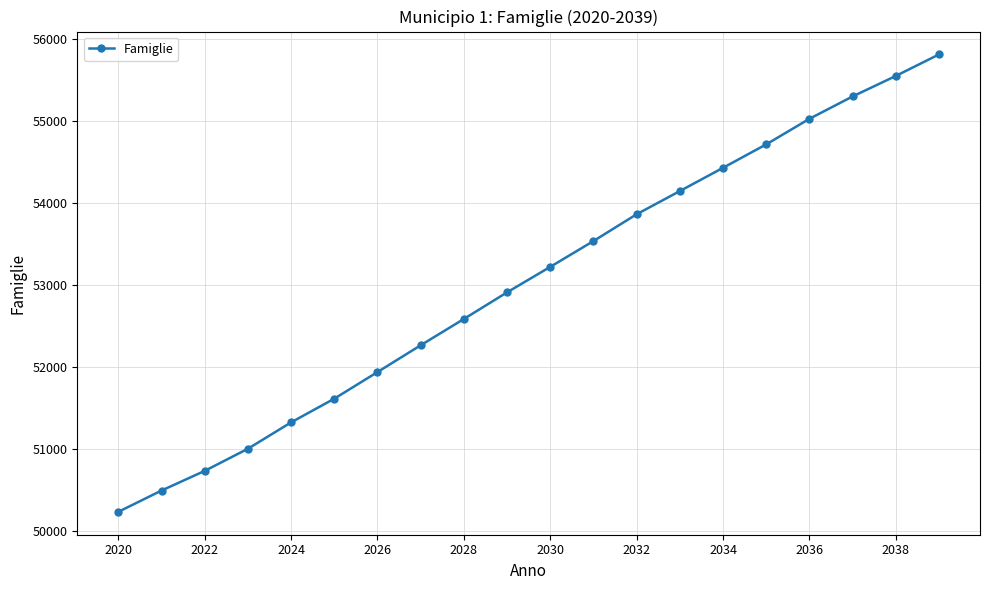

What is the maximum value shown in the chart?

55815